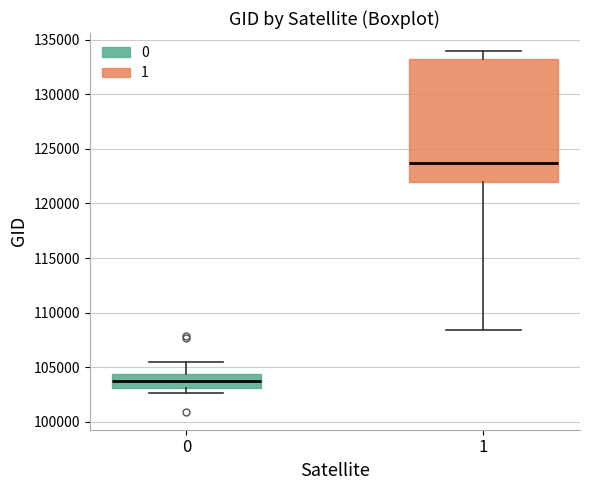

Reading left to right, read every box against the y-axis: the position of its median line, the range the box covers, and the ends of its whiskers. The values are not printed on the chart, so give them approximately, as read against the axis.

0: median 103500, box 103000 to 104500, whiskers 102500 to 105500
1: median 123500, box 122000 to 133500, whiskers 108500 to 134000